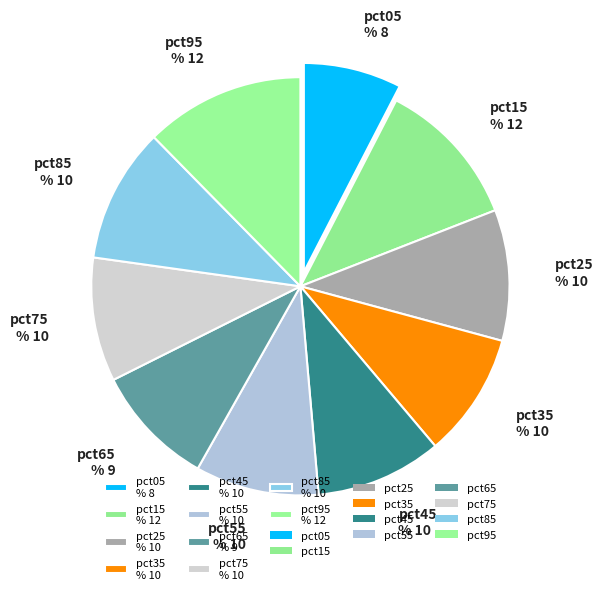

To the nearest percent, what percentage of the pie is pct55?

10%